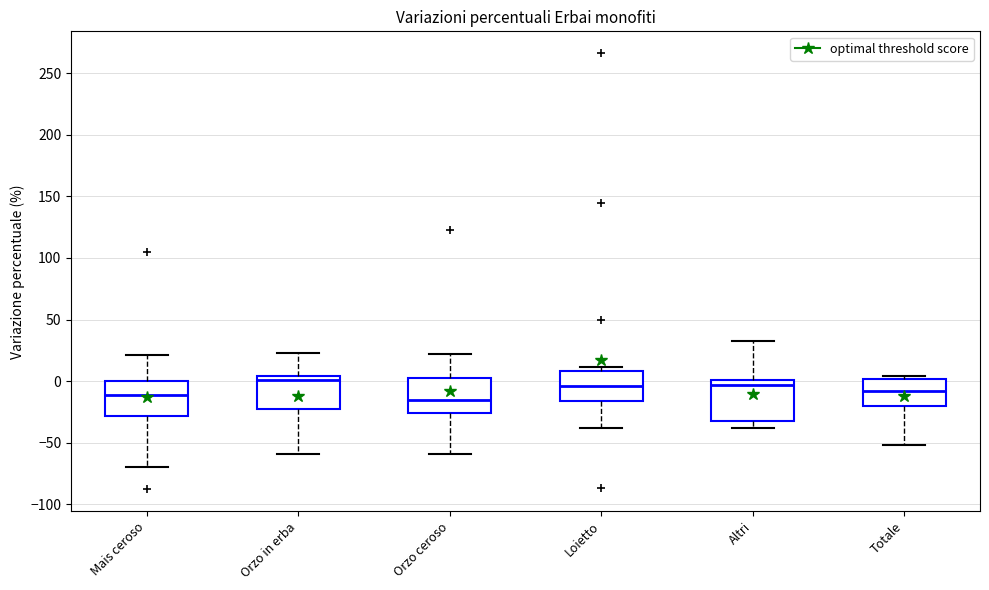

Reading left to right, transcribe this box plot: for each box, give where its median line is, the range the box spans, and where its two whiskers end, as read against the y-axis. The values are not printed on the chart, so give them approximately, as read against the axis.

Mais ceroso: median -10, box -30 to 0, whiskers -70 to 20
Orzo in erba: median 0, box -20 to 5, whiskers -60 to 25
Orzo ceroso: median -15, box -25 to 0, whiskers -60 to 20
Loietto: median -5, box -15 to 10, whiskers -40 to 10 (just above the box's upper edge)
Altri: median -5, box -35 to 0, whiskers -40 to 30
Totale: median -10, box -20 to 0, whiskers -50 to 5